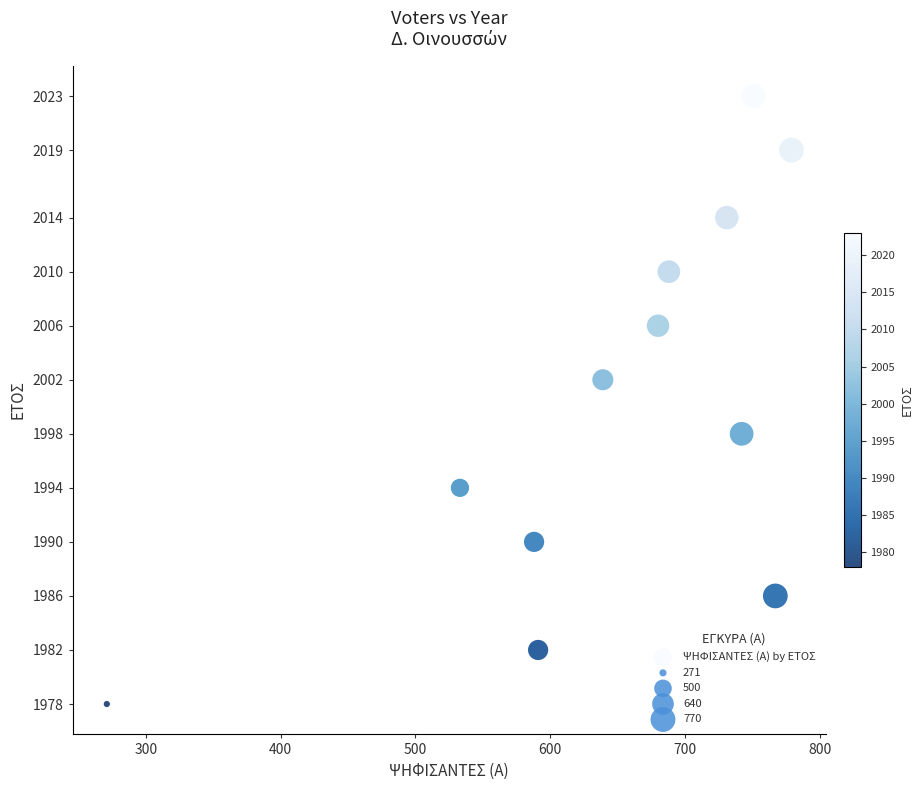

What is the average Y value?

2000